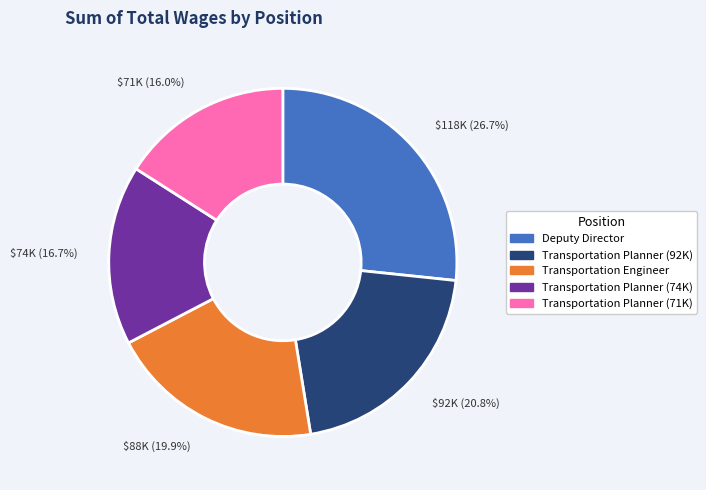

How many slices are in this pie chart?

5